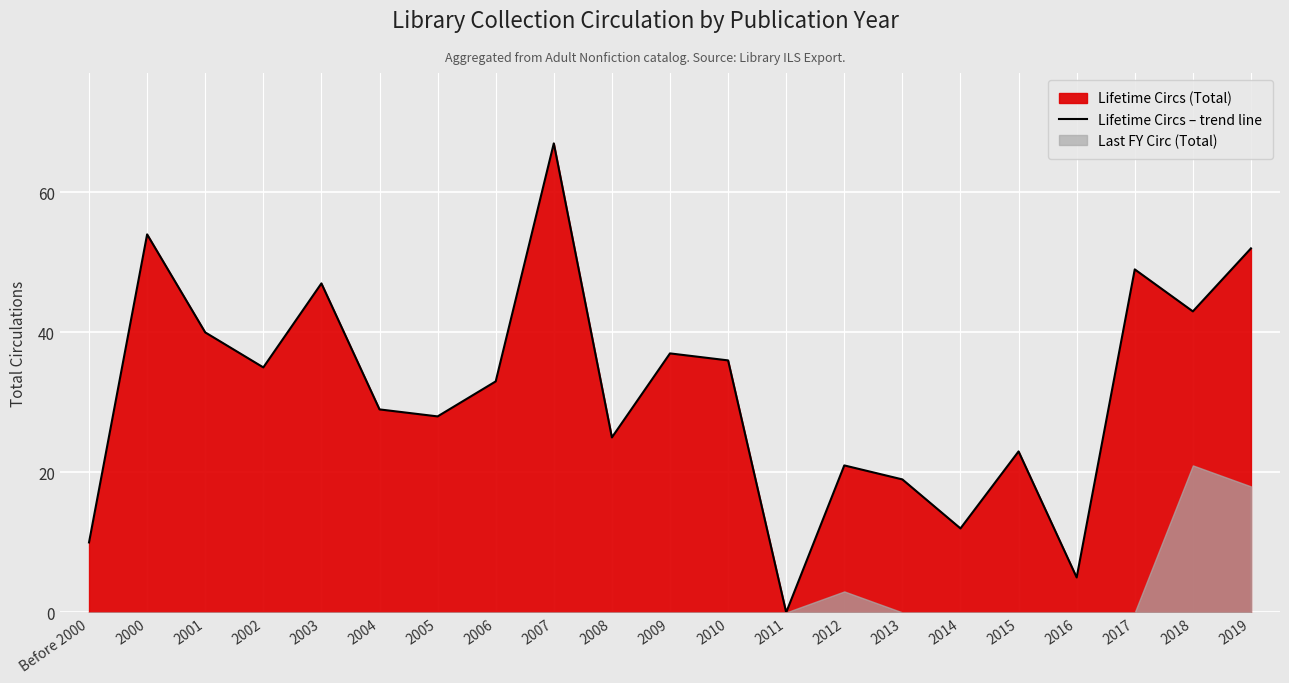

Rank the categories by value from highest to lowest.

2007, 2000, 2019, 2017, 2003, 2018, 2001, 2009, 2010, 2002, 2006, 2004, 2005, 2008, 2015, 2012, 2013, 2014, Before 2000, 2016, 2011